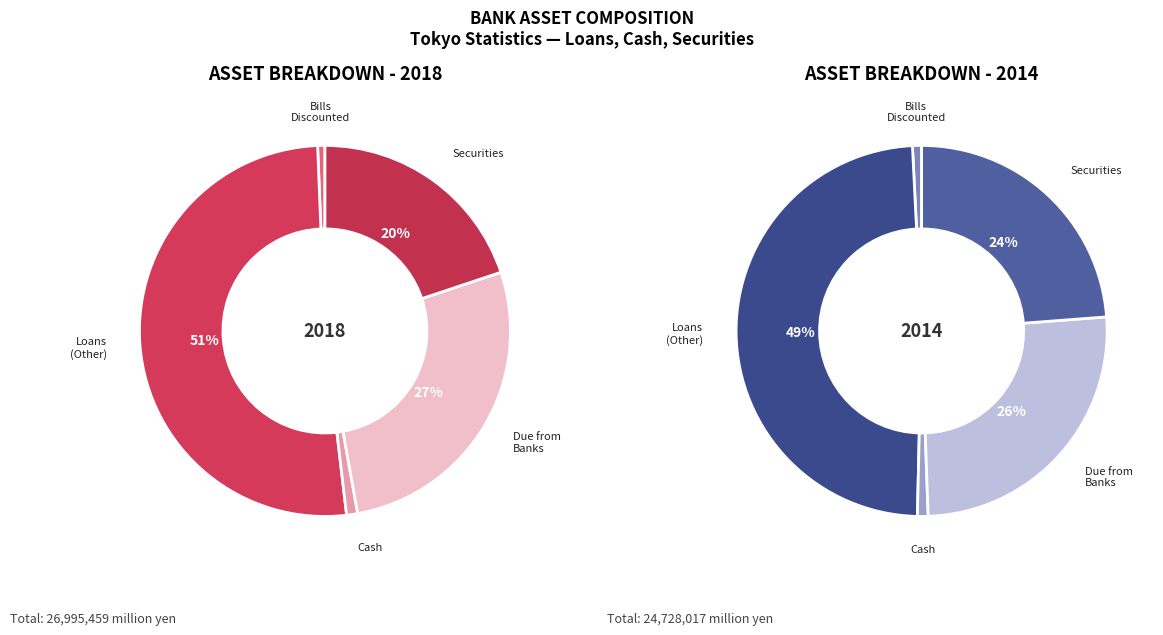

At 2018, list the series in order from largest to smallest.

Loans (other), Due from banks, Securities, Cash, Loans (bills discounted)